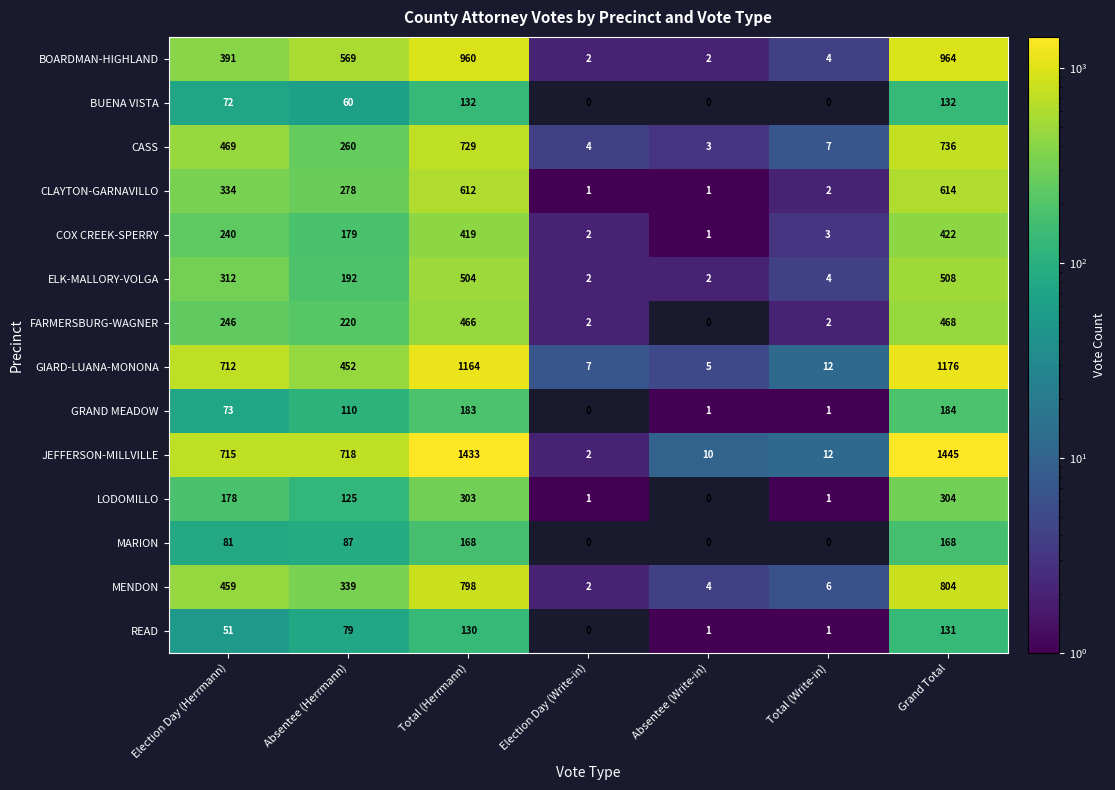

Which label corresponds to the largest value in the chart?

Grand Total